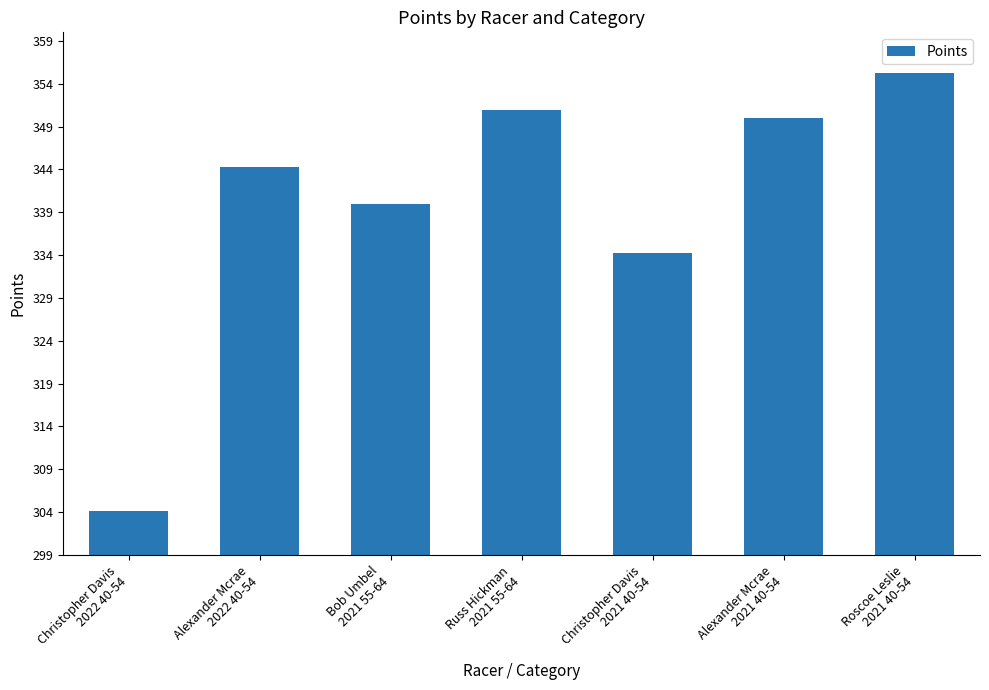

What is the smallest value displayed?

304.1